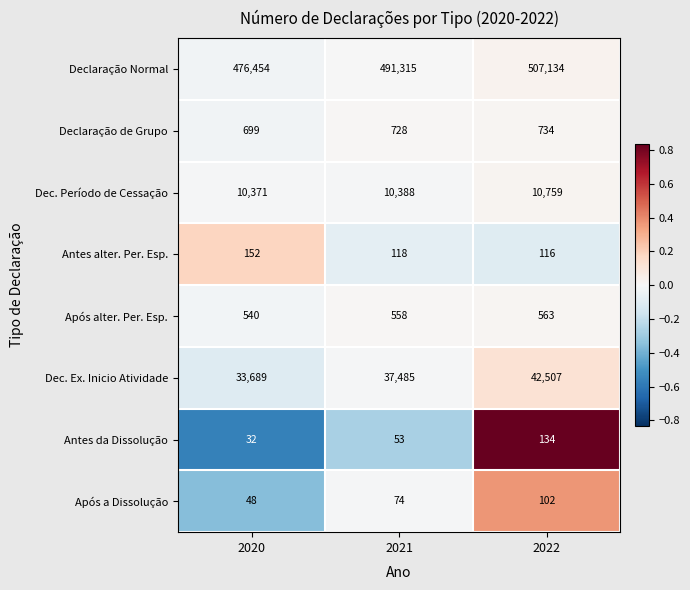

What is the maximum value shown in the chart?

507134